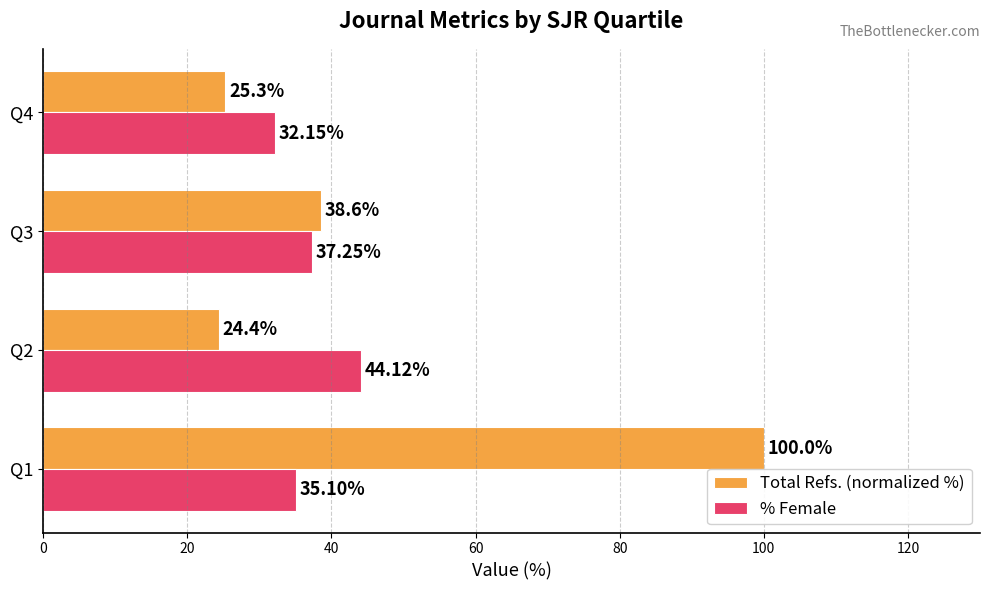

What is the difference between the highest and lowest values at Q1?

64.9